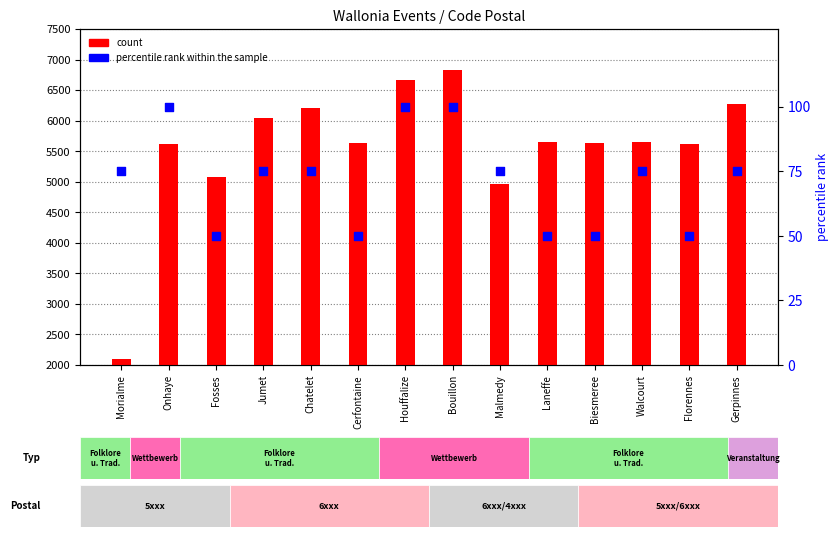

What are all the series names shown in the legend?

count, percentile rank within the sample